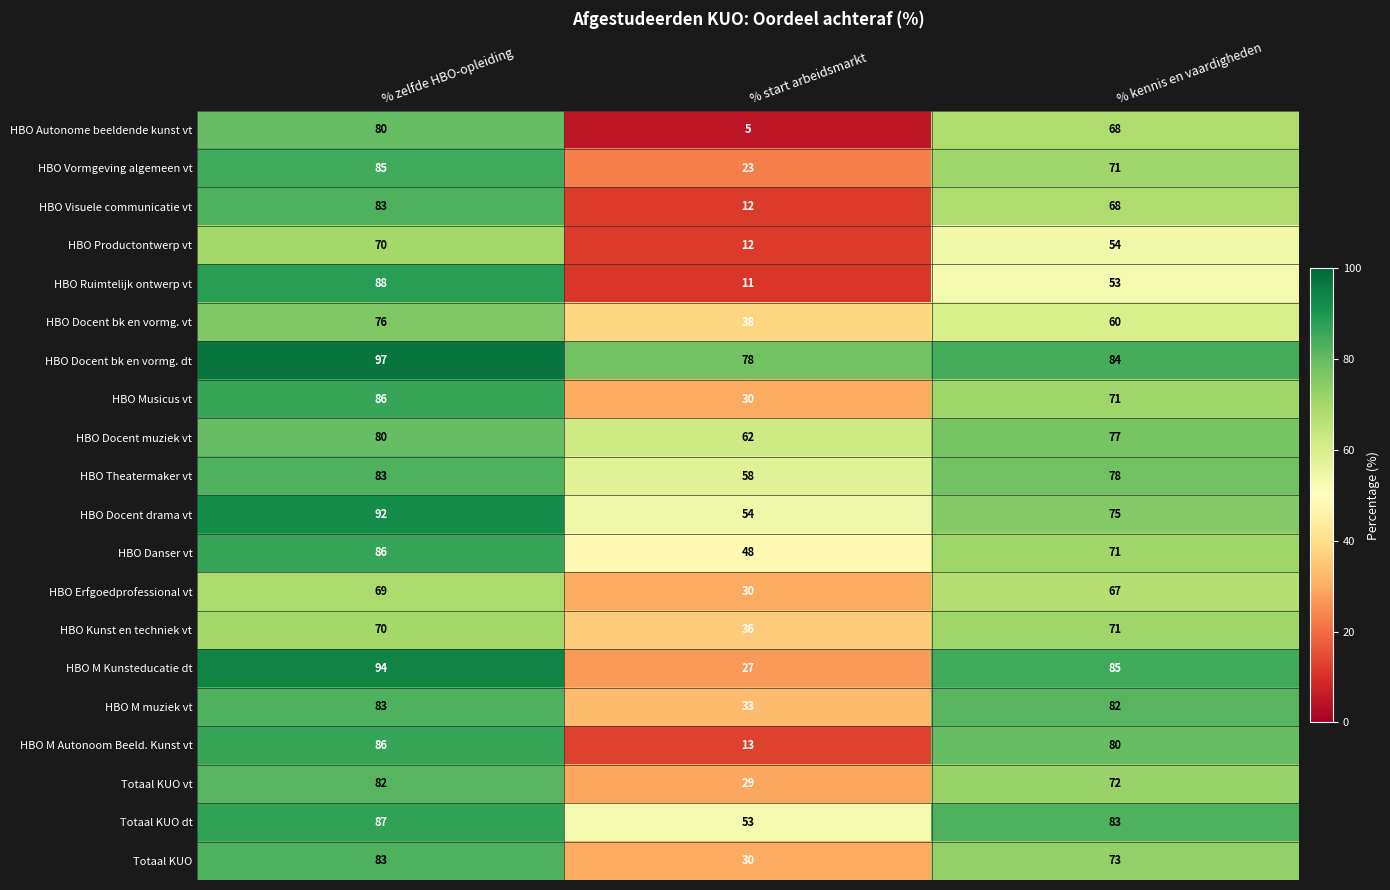

At which category is the sum across all series the highest?

% zelfde HBO-opleiding